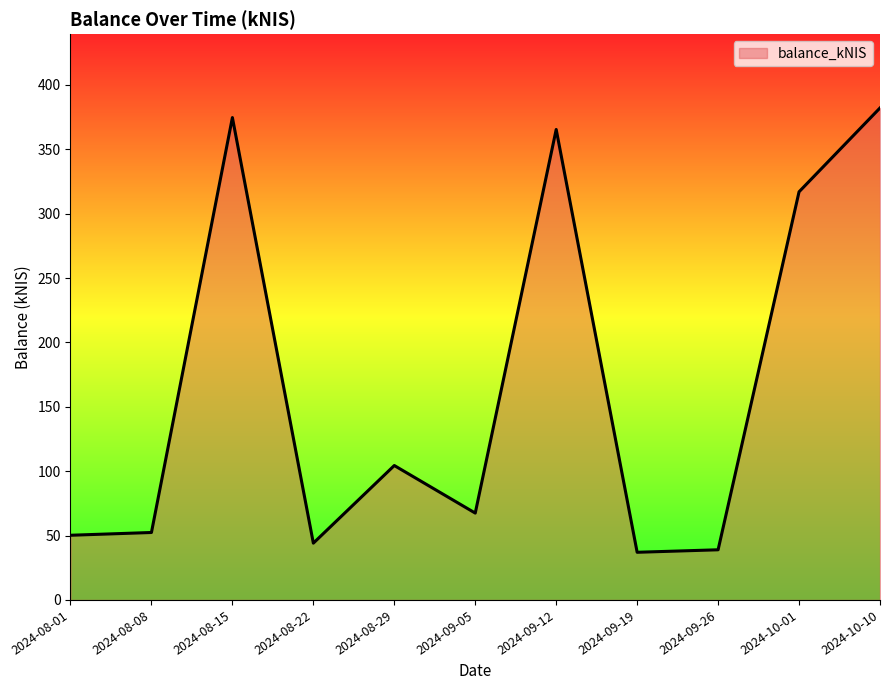

The value at 2024-09-05 is 67.5. True or false?

True